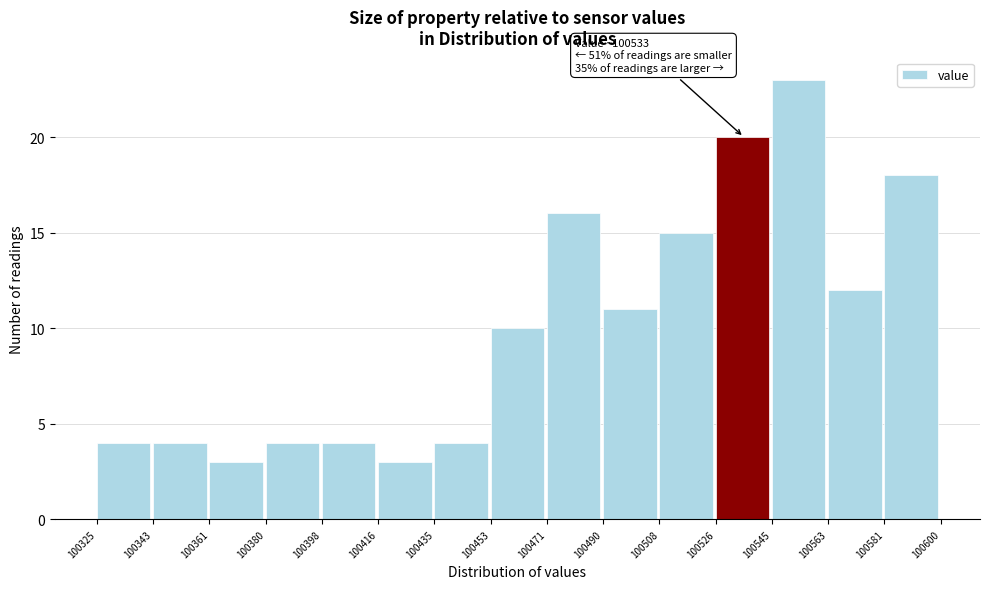

Which range on the x-axis has the tallest bar?

100545 to 100563